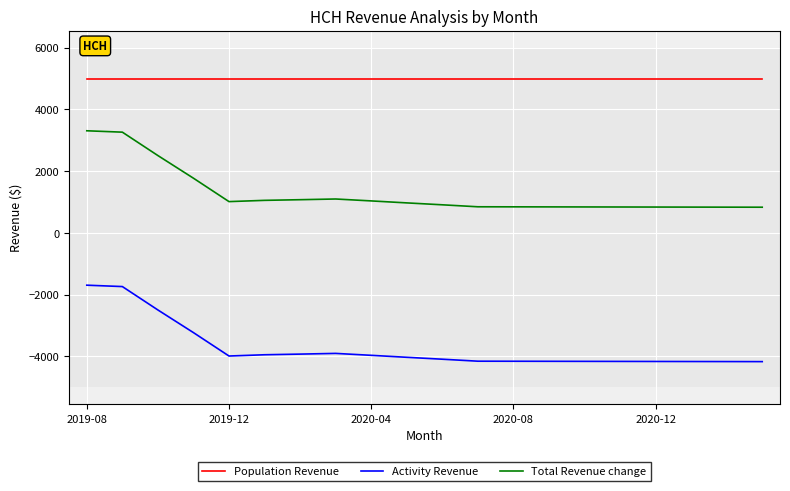

Rank the series by their average value, from highest to lowest.

Population Revenue, Total Revenue change, Activity Revenue